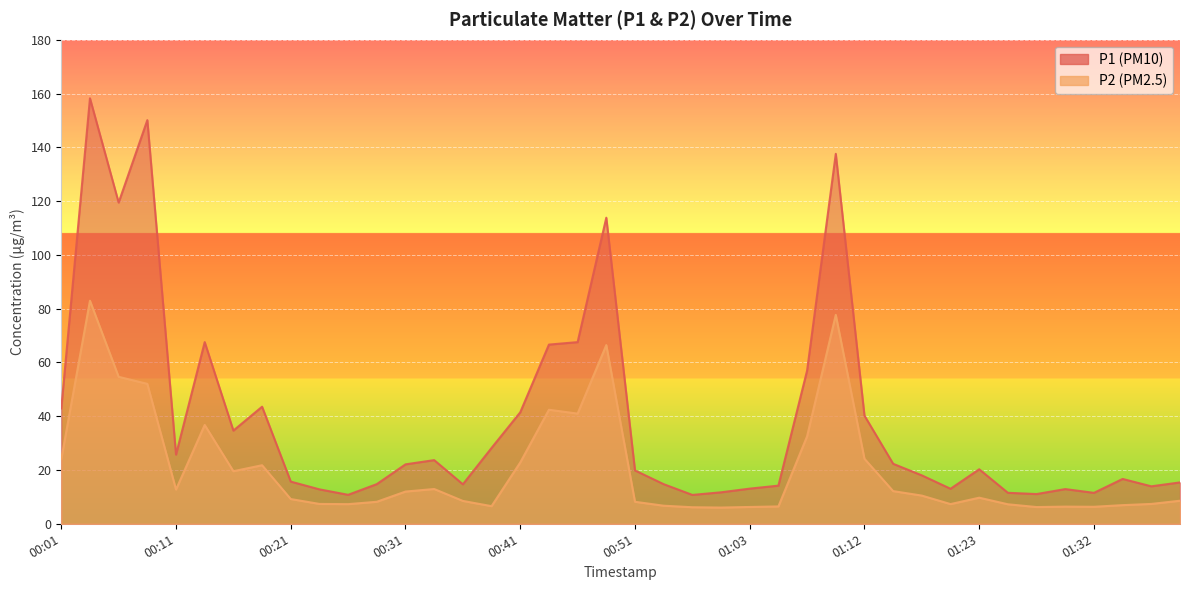

In P2, how many points are lower than both neighbors (excluding endpoints)?

9